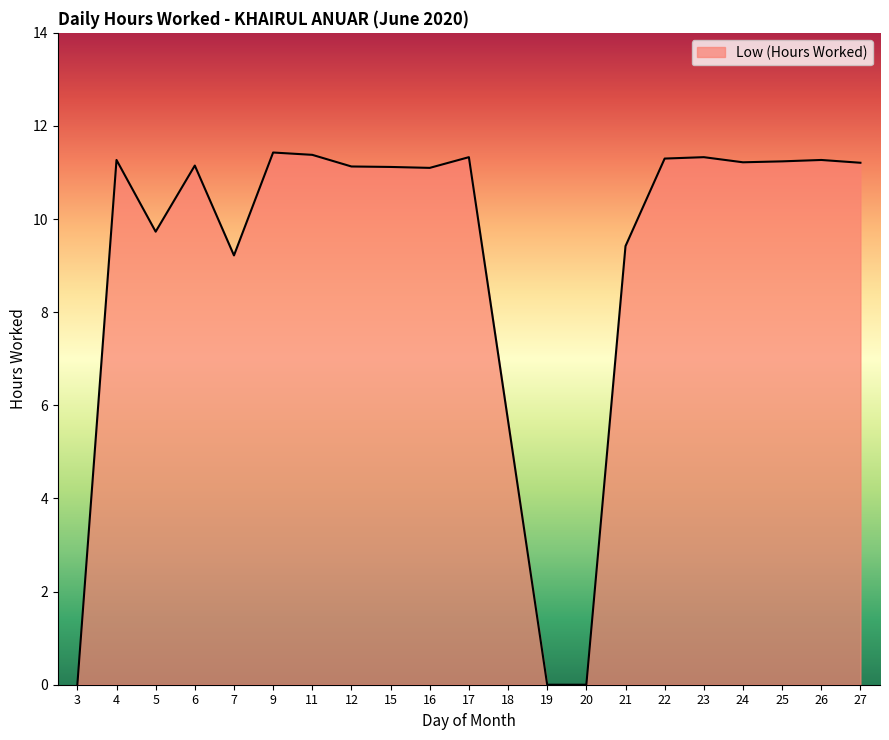

Approximately how many times larger is the value at 17 compared to 9?

1.0